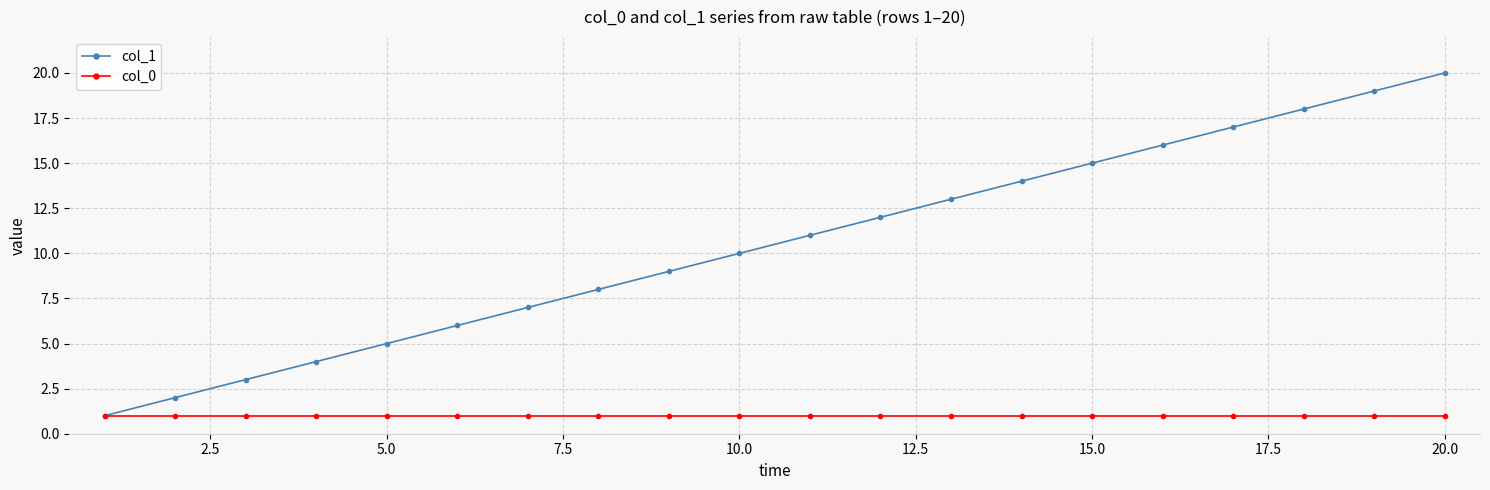

True or false: col_1 has more than 0 points higher than both neighbors.

False